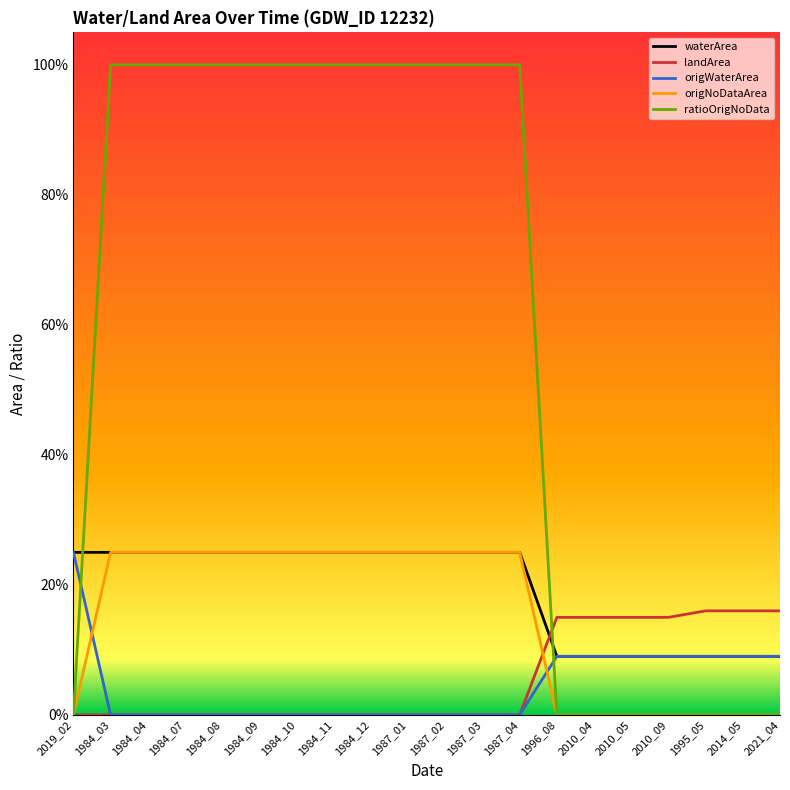

What are all the series names shown in the legend?

waterArea, landArea, origWaterArea, origNoDataArea, ratioOrigNoData